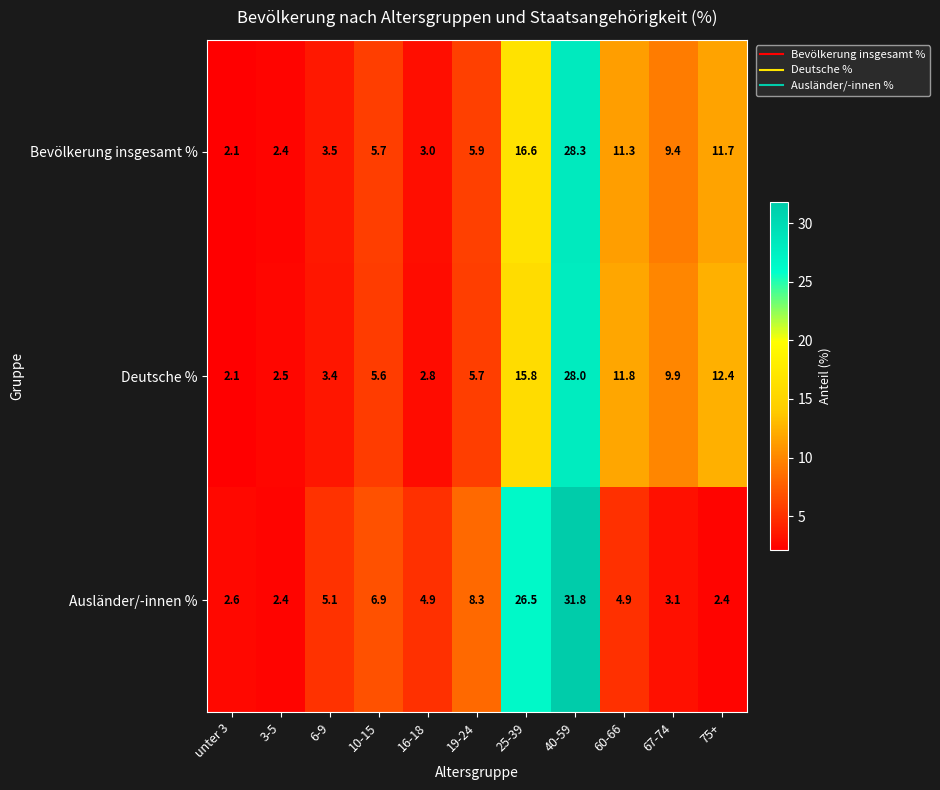

What is the average value of the Ausländer/-innen % series?

9.0